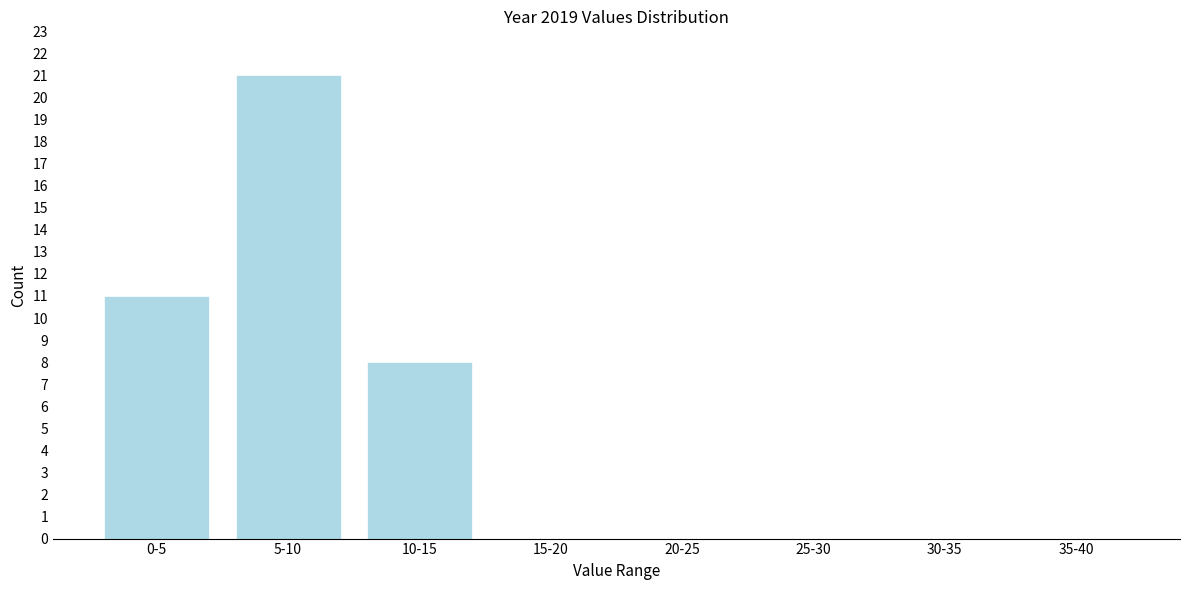

Reading left to right, extract all data points from this chart.

0-5=11	5-10=21	10-15=8	15-20=0	20-25=0	25-30=0	30-35=0	35-40=0